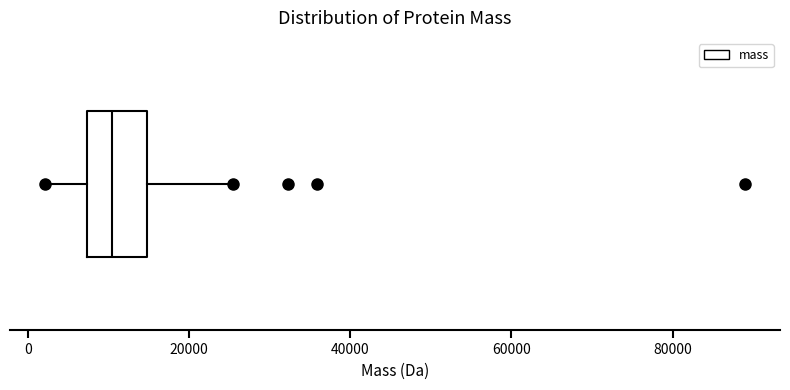

Where does the median line of the box sit on the x-axis? The values are not printed on the chart, so give them approximately, as read against the axis.

10000